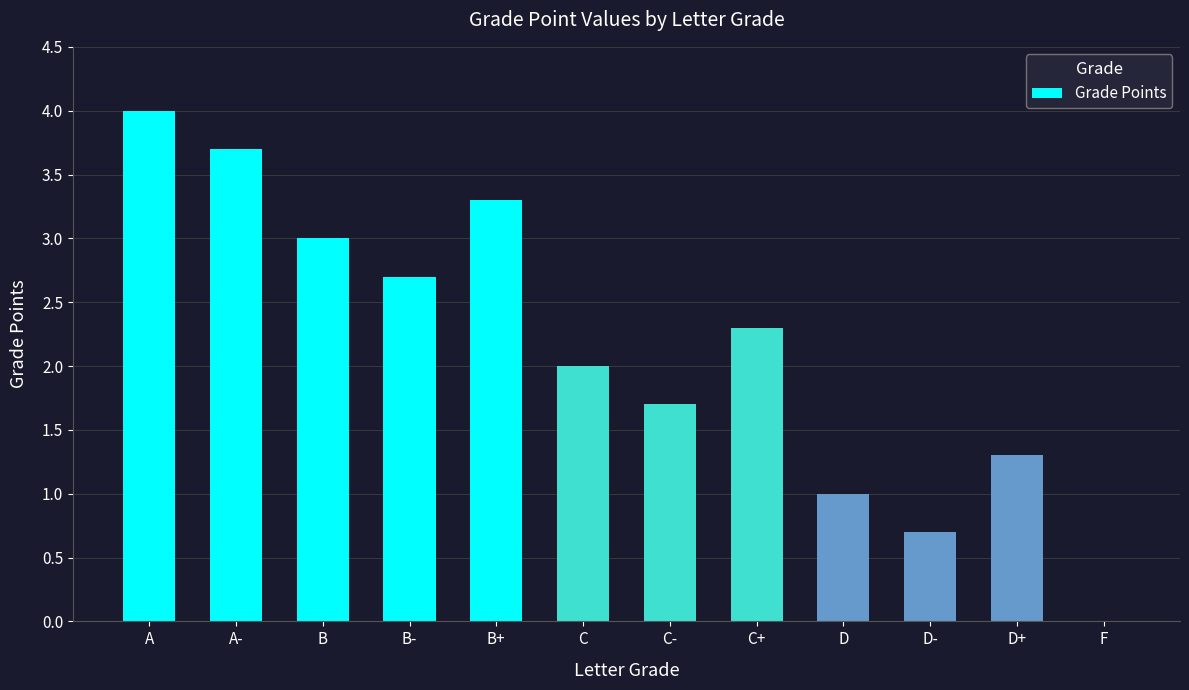

What is the sum of the values at C+ and F?

2.3